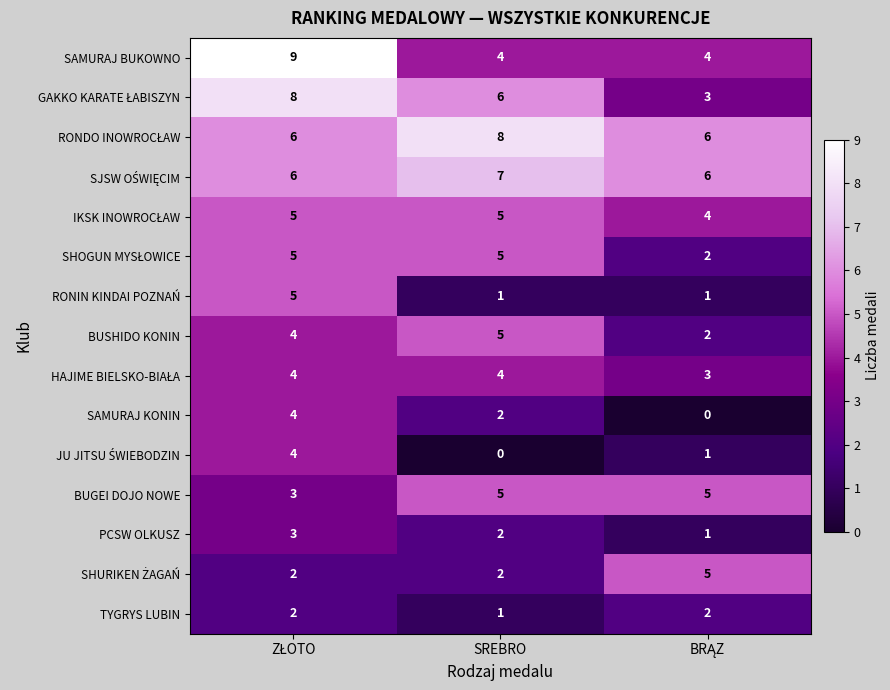

How many data points does each series have?

3